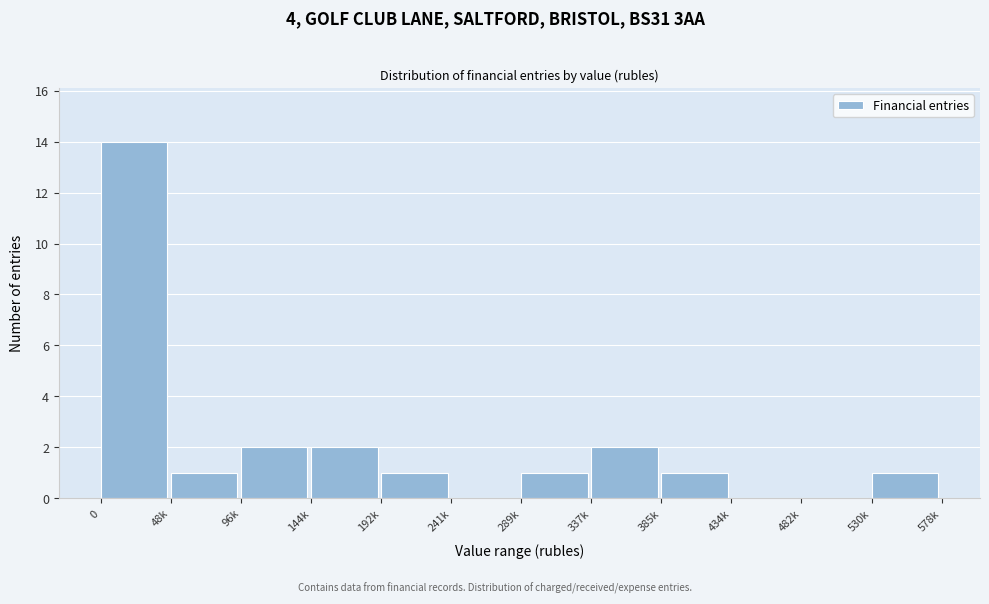

Reading left to right, extract all data points from this chart.

0=14	48k=1	96k=2	144k=2	192k=1	241k=0	289k=1	337k=2	385k=1	434k=0	482k=0	530k=1